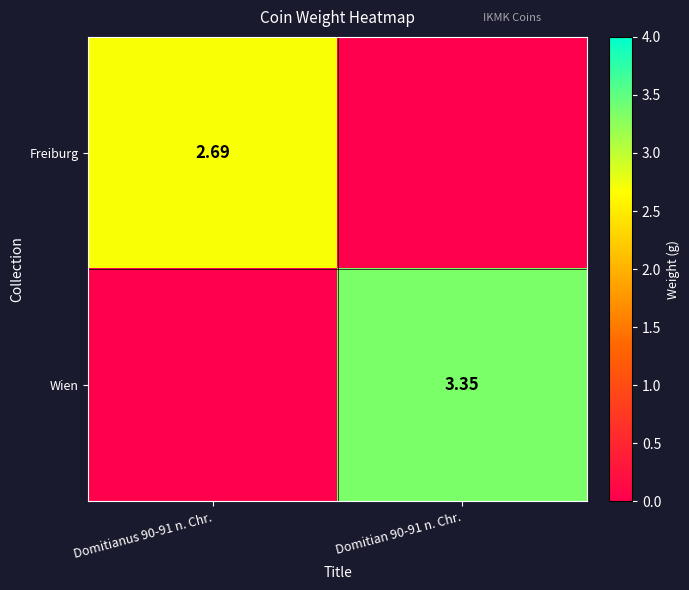

What is the sum of the Freiburg values at Domitian 90-91 n. Chr. and Domitianus 90-91 n. Chr.?

2.7